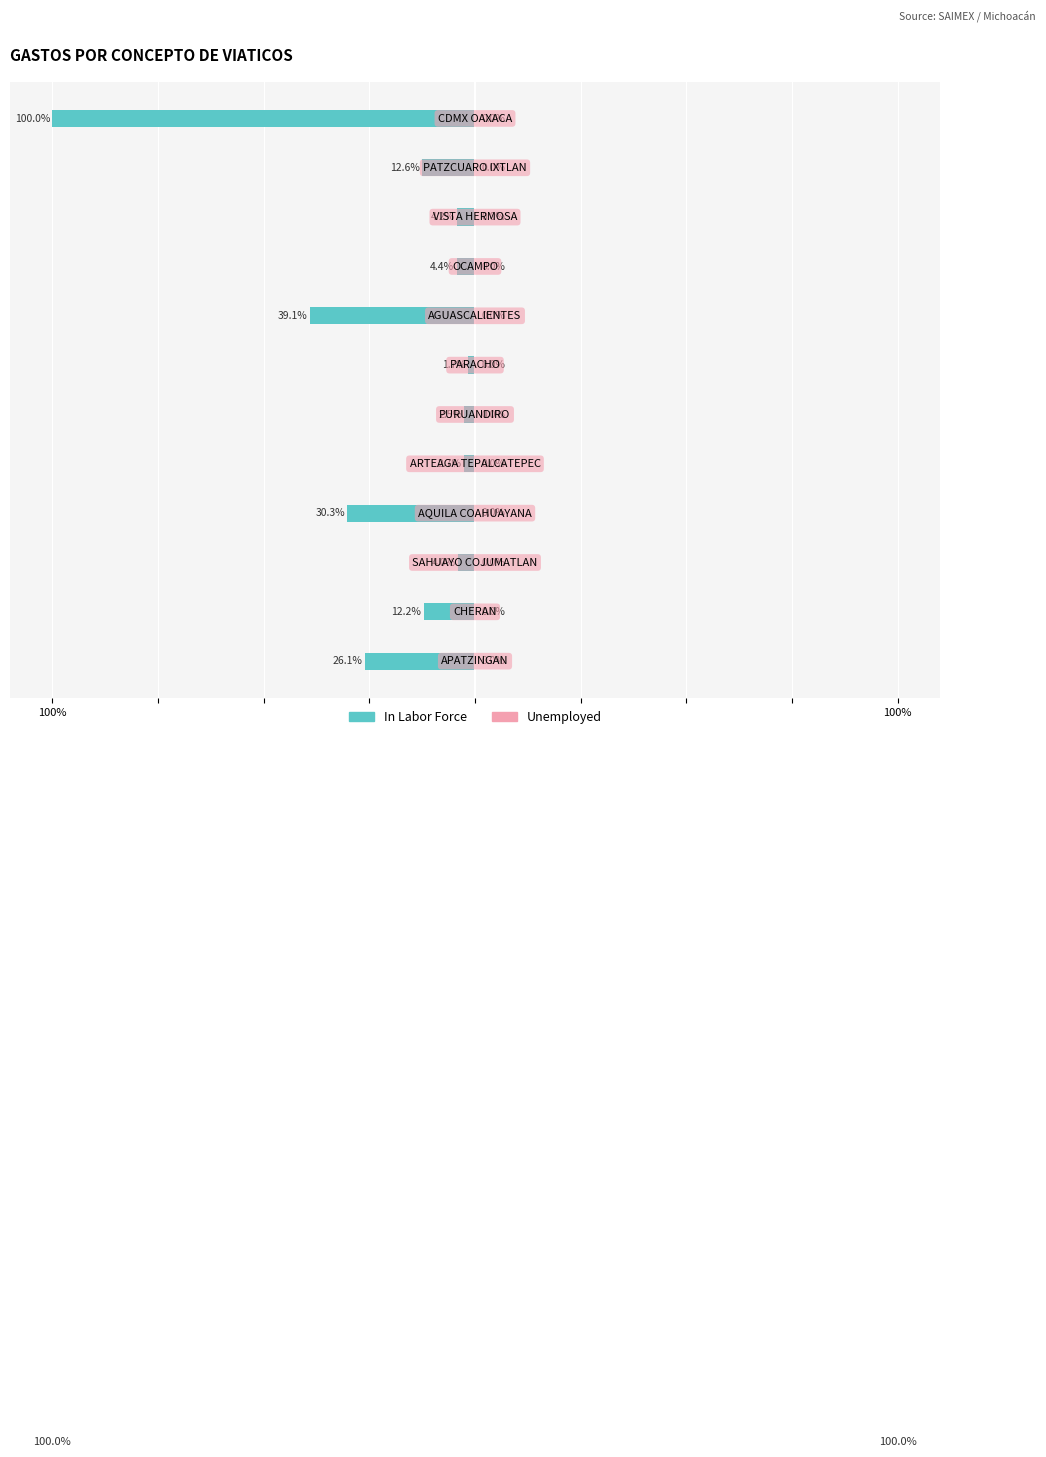

Does the chart contain any negative values?

Yes